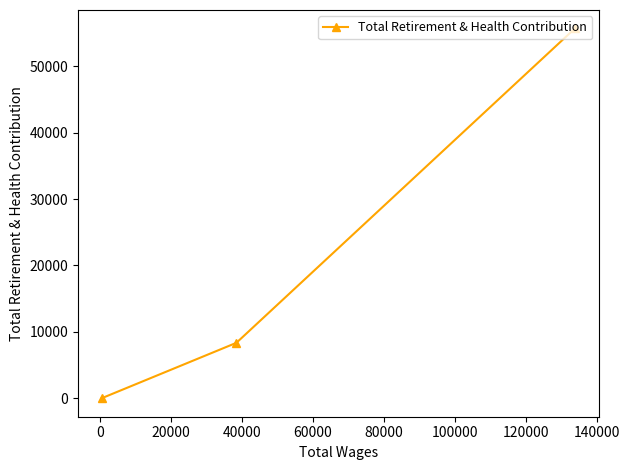

Reading left to right, what are all the values shown in this chart?

0	8350	55709